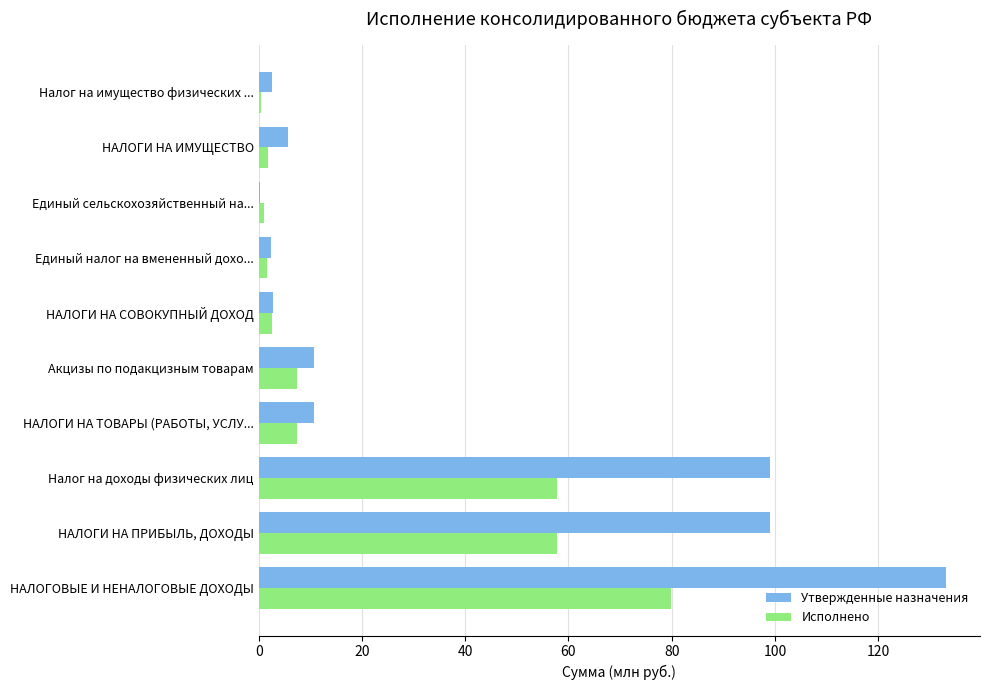

What is the highest value of the Исполнено series?

80.0